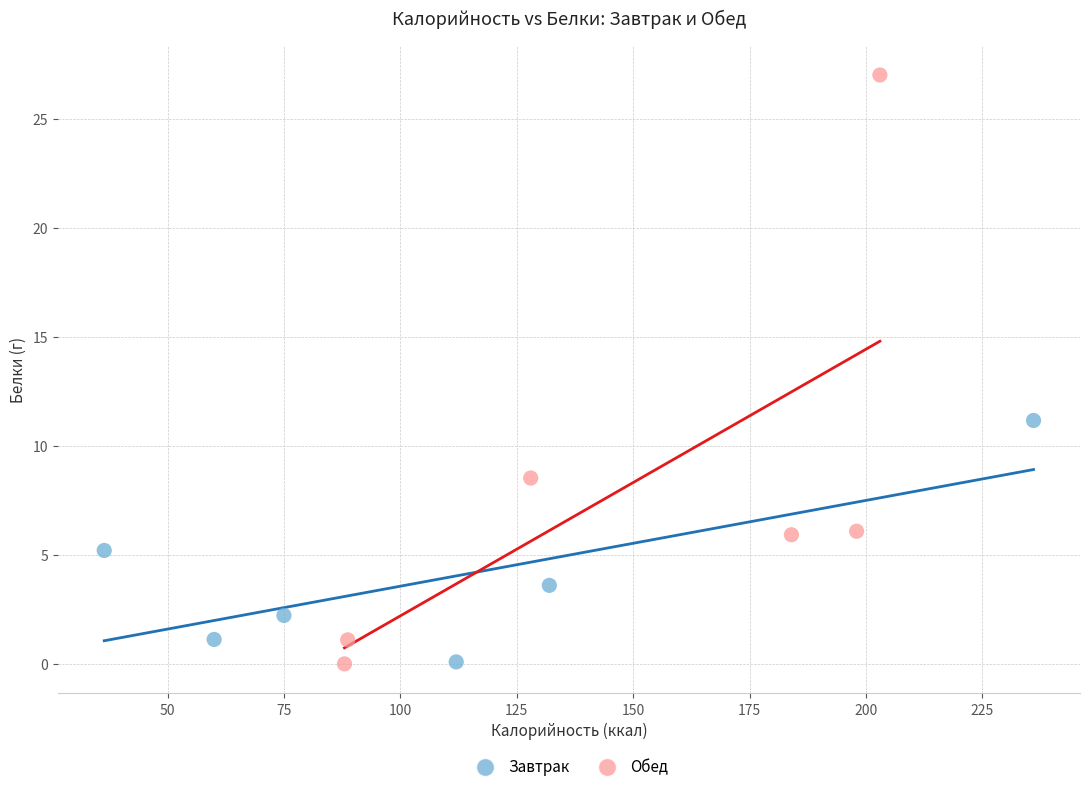

What are all the series names shown in the legend?

Завтрак, Обед